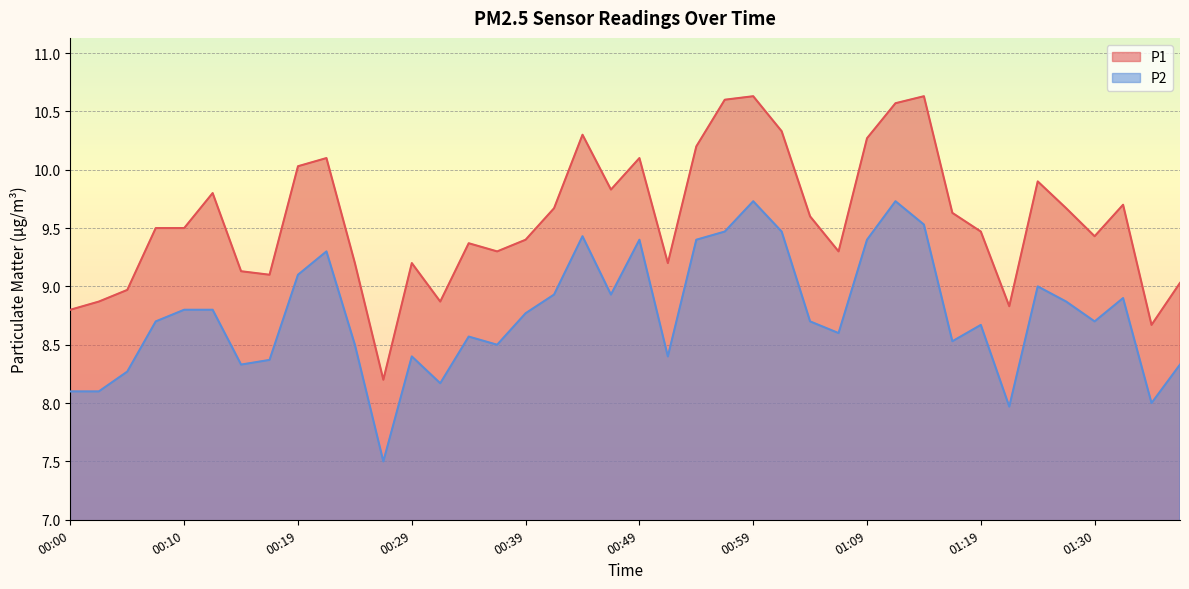

What is the sum of the P1 values at 01:04 and 00:39?

19.0